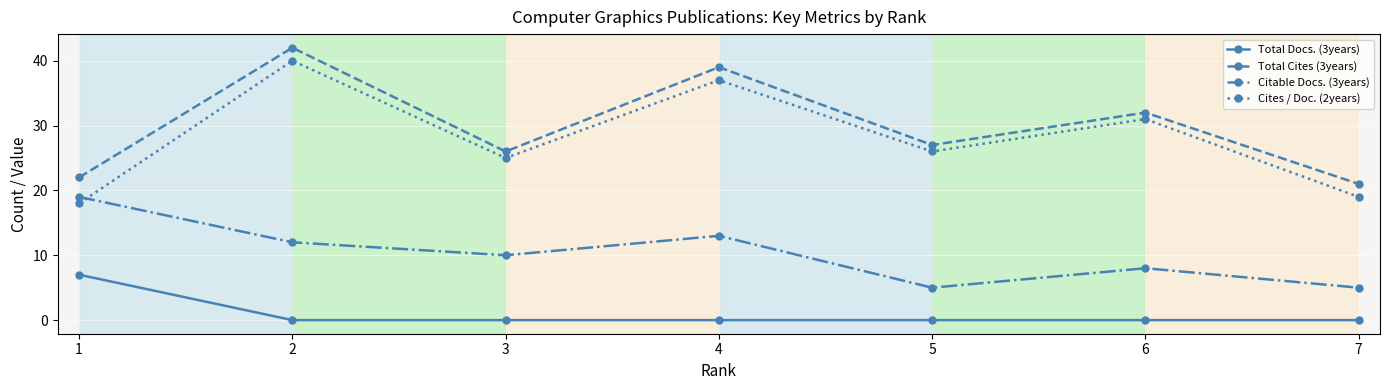

Which series has the widest spread of values?

Cites / Doc. (2years)